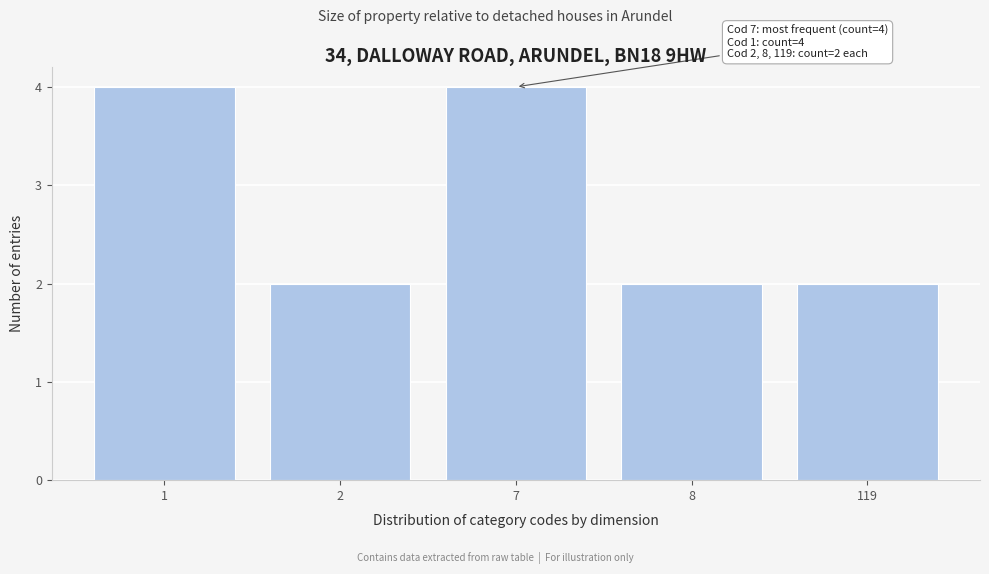

Reading left to right, list all the values displayed in this chart.

4	2	4	2	2